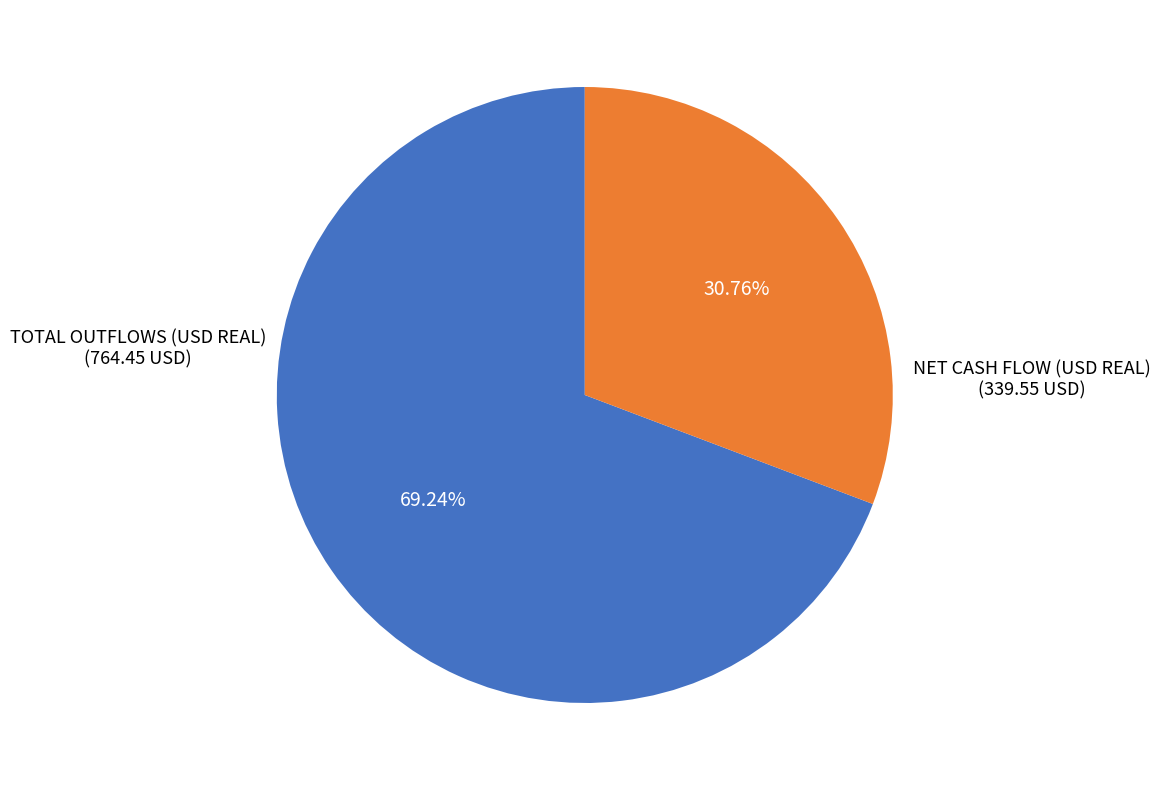

Is there any slice that represents more than half of the pie?

Yes